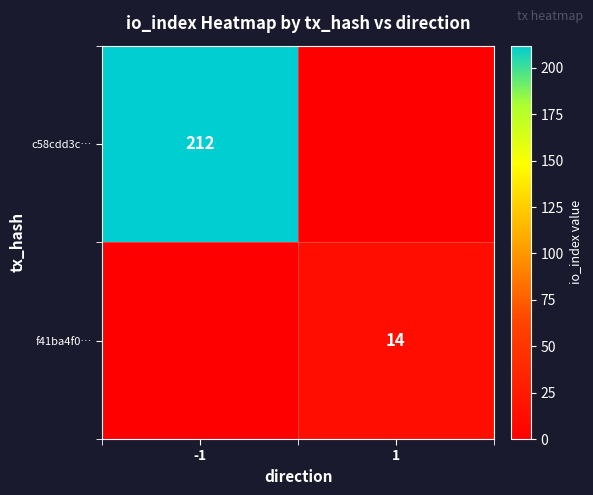

True or false: f41ba4f0… has a value of 14 at 1.

True